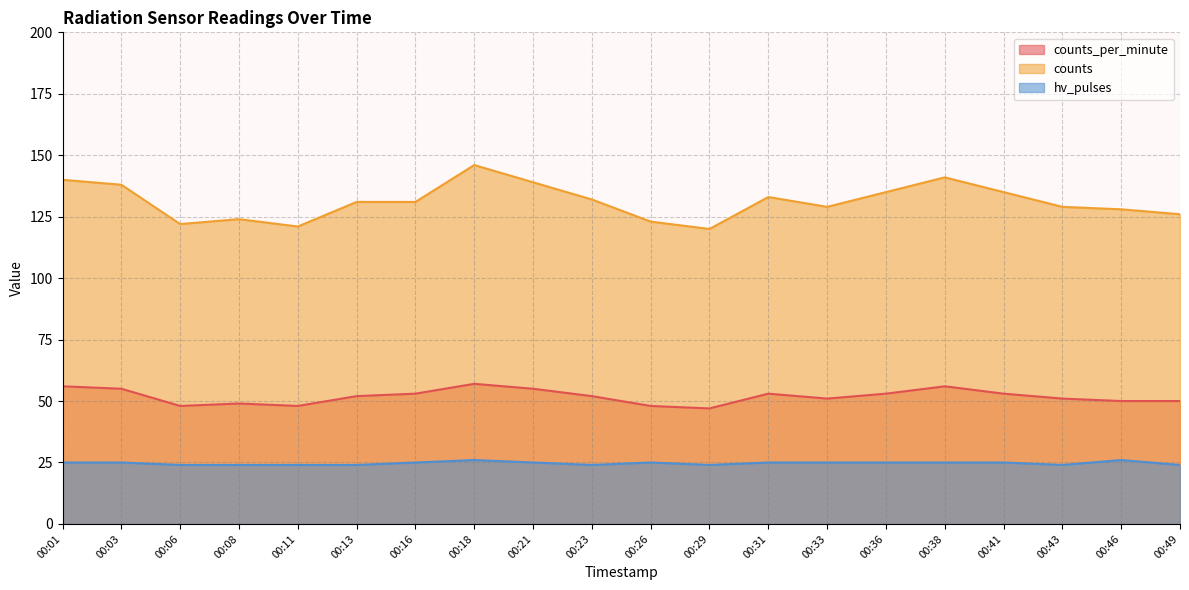

Rank the series by their average value, from lowest to highest.

hv_pulses, counts_per_minute, counts